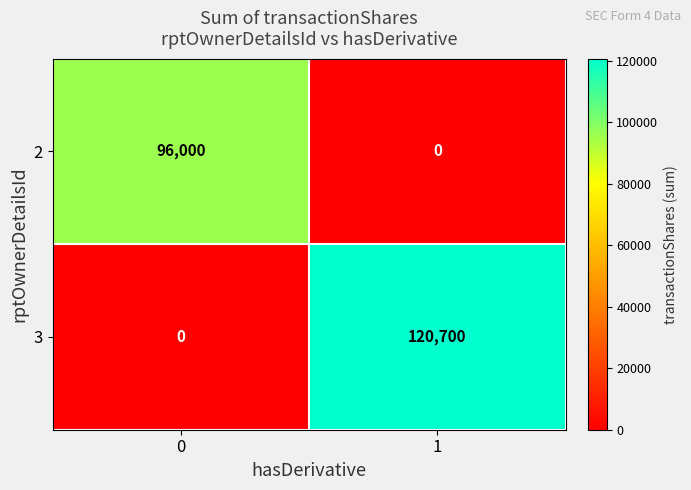

Between 0 and 1, which series saw the biggest shift?

3